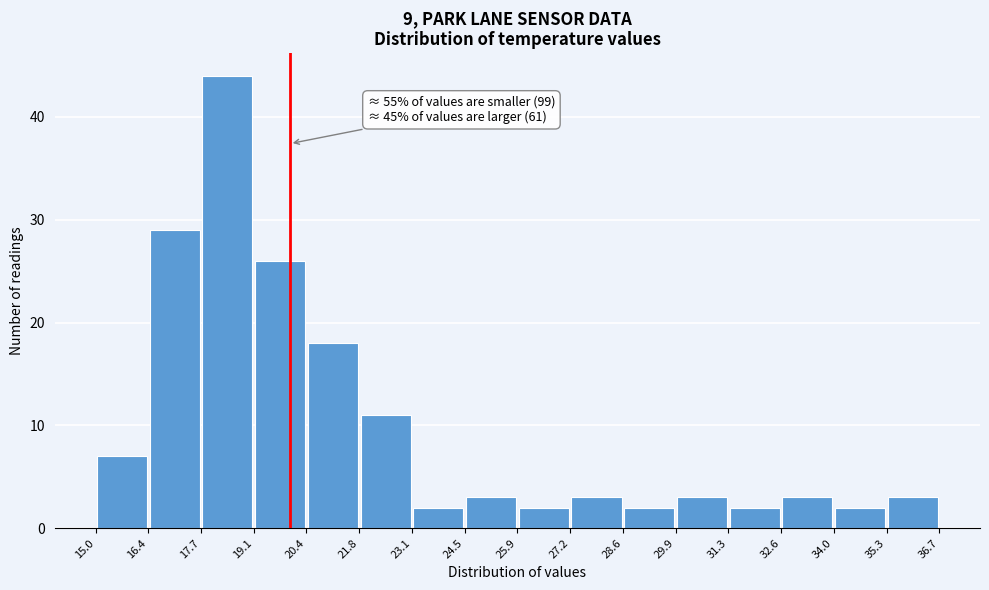

Which range on the x-axis has the tallest bar?

17.7 to 19.1